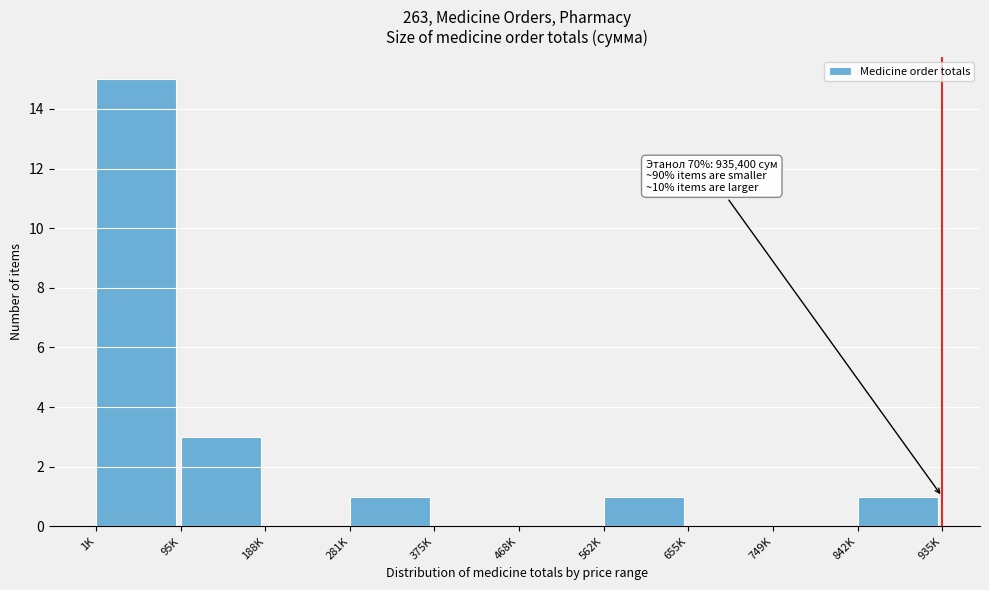

Reading right to left, what are all the values shown in this chart?

842K=1	749K=0	655K=0	562K=1	468K=0	375K=0	281K=1	188K=0	95K=3	1K=15